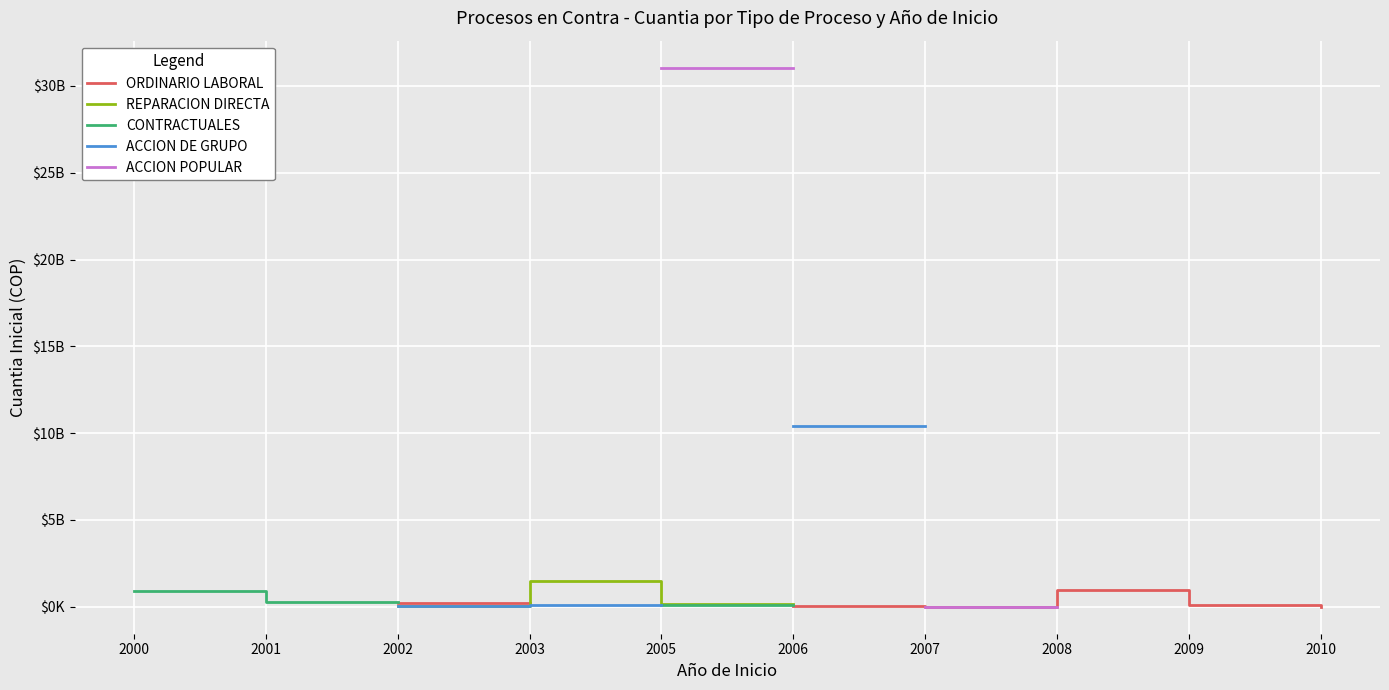

True or false: ORDINARIO LABORAL has a value of 5150000.0 at 2010.

True